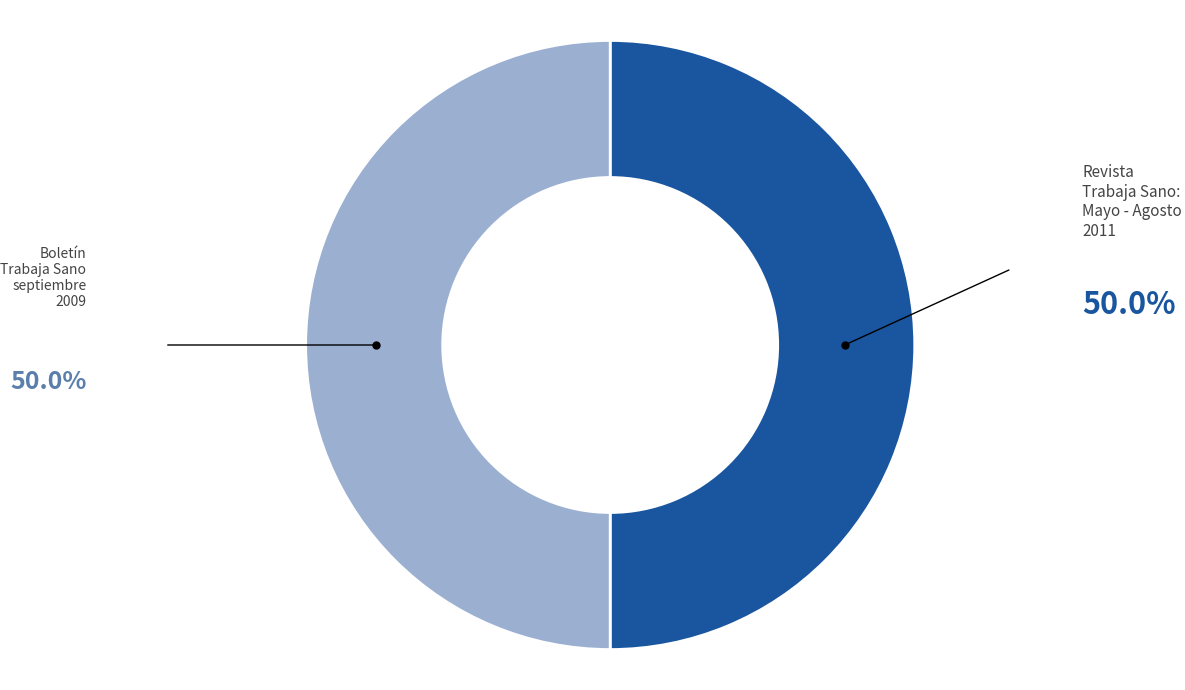

Rank the categories by value from highest to lowest.

Revista Trabaja Sano: Mayo - Agosto 2011, Boletín Trabaja Sano septiembre 2009